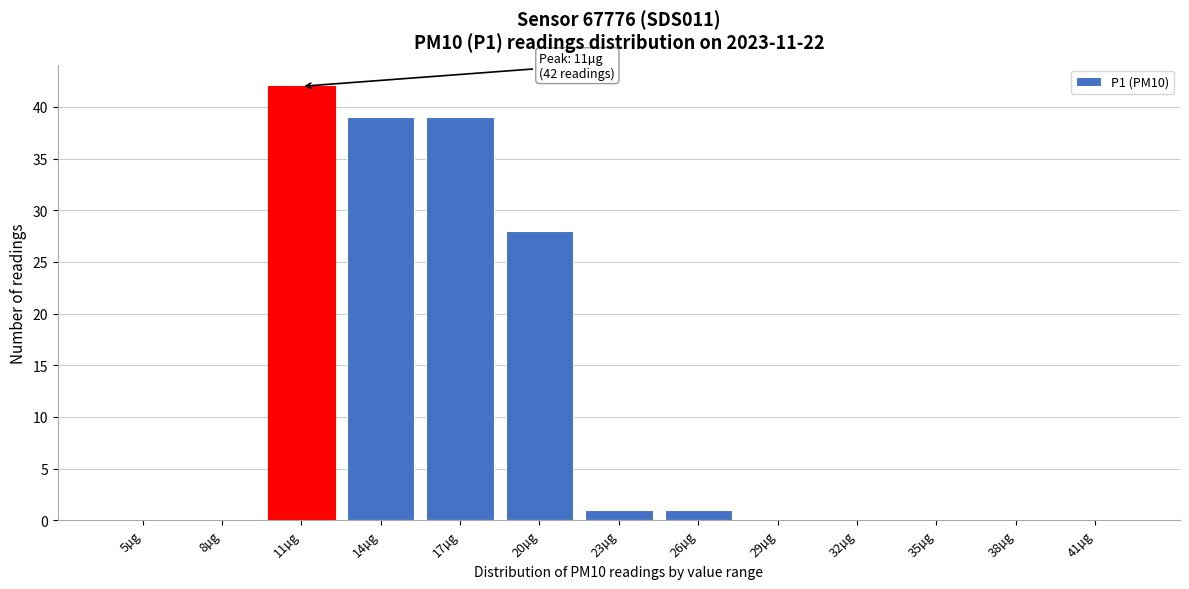

Reading left to right, list all the values displayed in this chart.

5µg=0	8µg=0	11µg=42	14µg=39	17µg=39	20µg=28	23µg=1	26µg=1	29µg=0	32µg=0	35µg=0	38µg=0	41µg=0